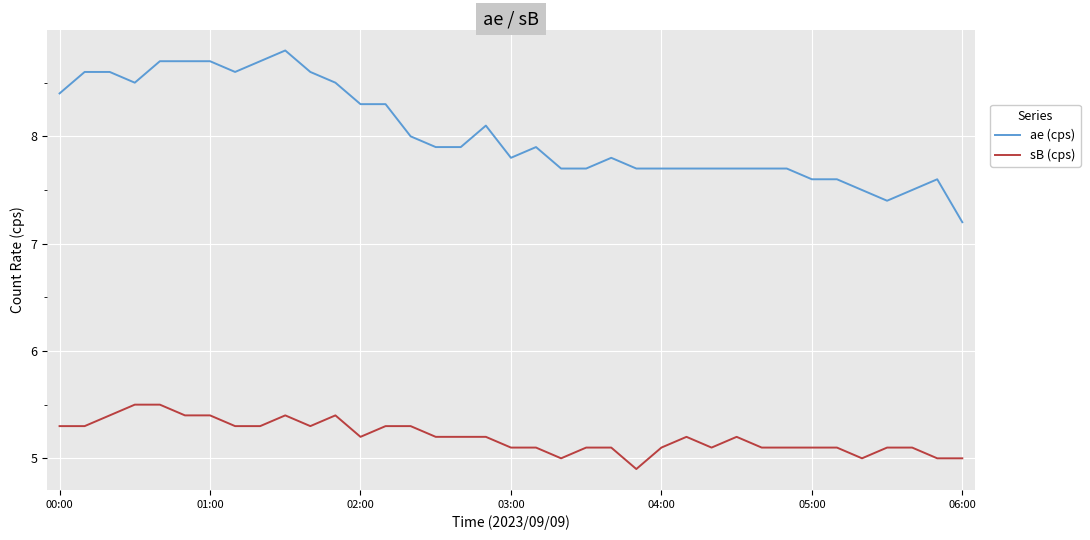

Does the chart display data point markers on the line(s)?

No